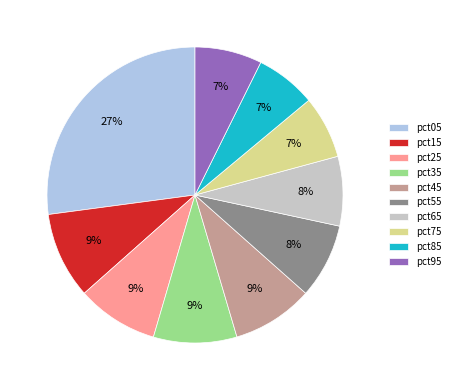

Between pct85 and pct05, which is larger?

pct05